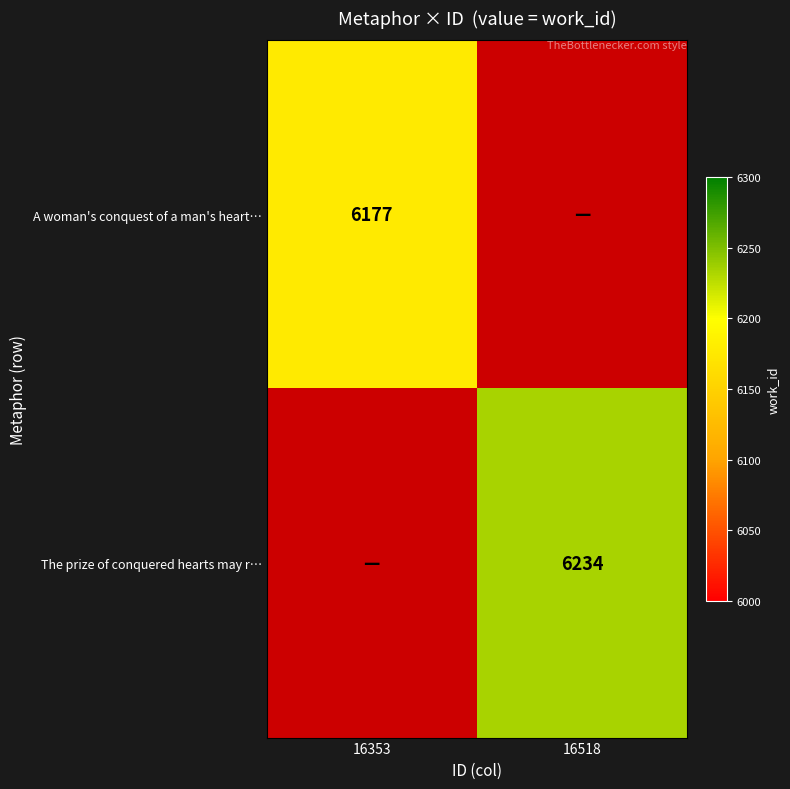

Is it true that A woman's conquest of a man's heart… equals 8466 at 16353?

False